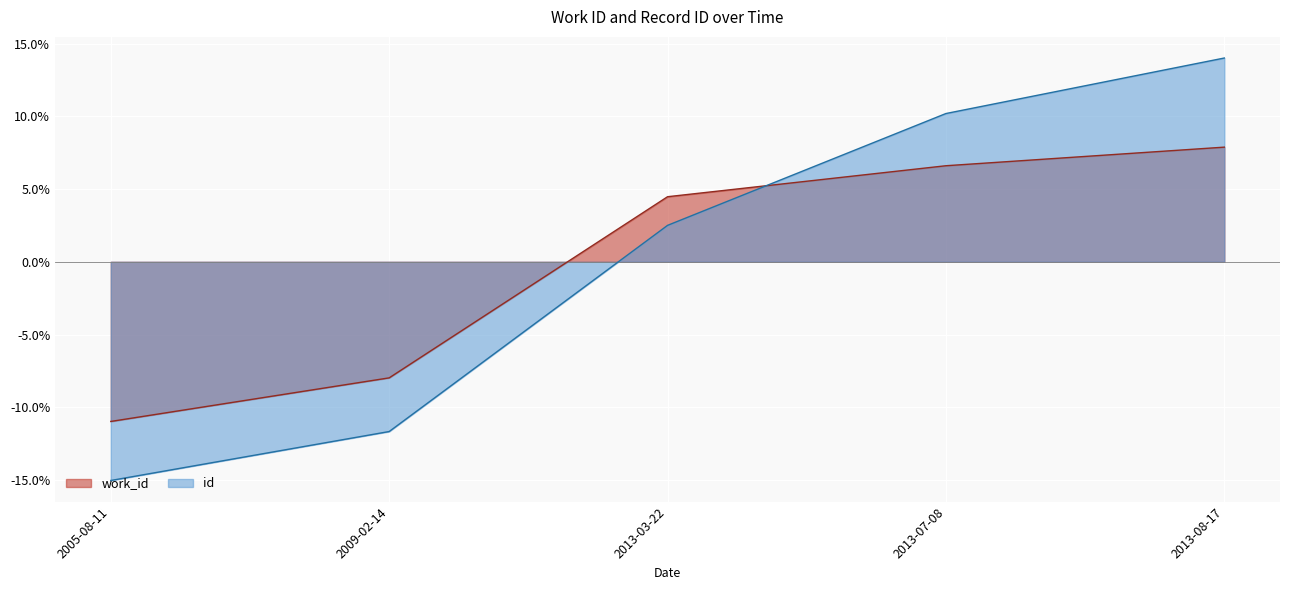

Is it true that work_id equals 11.8 at 2013-07-08?

False